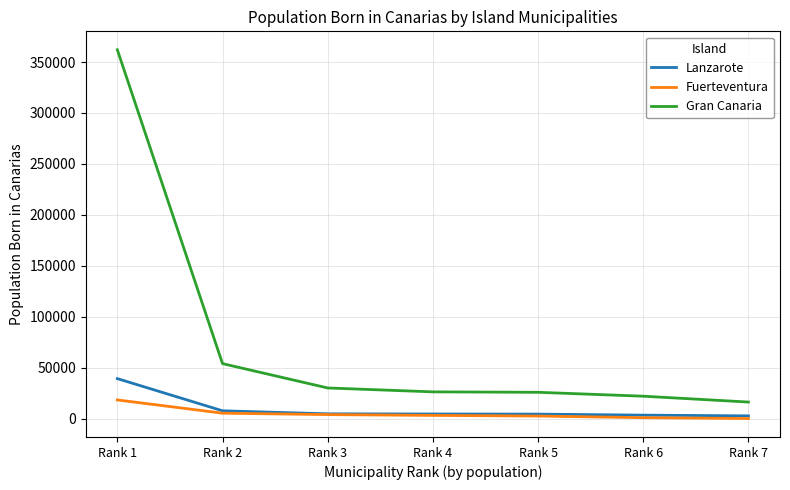

True or false: Fuerteventura and Gran Canaria cross at least once.

False